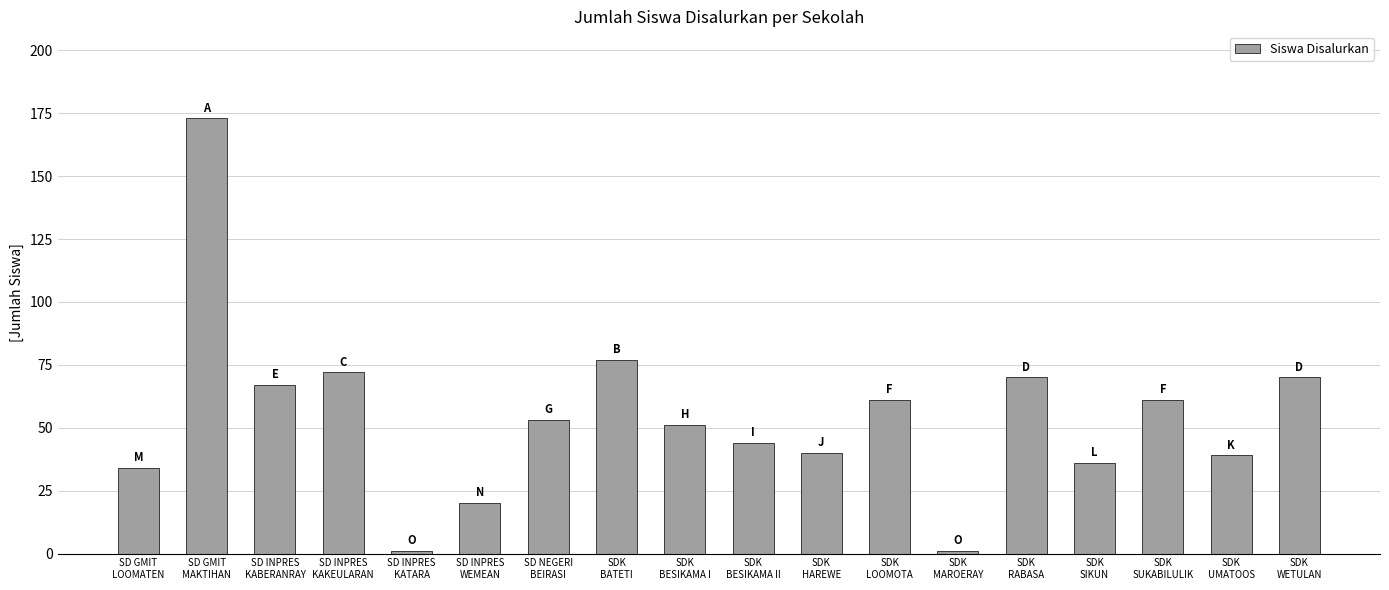

What is the sum of all values?

970